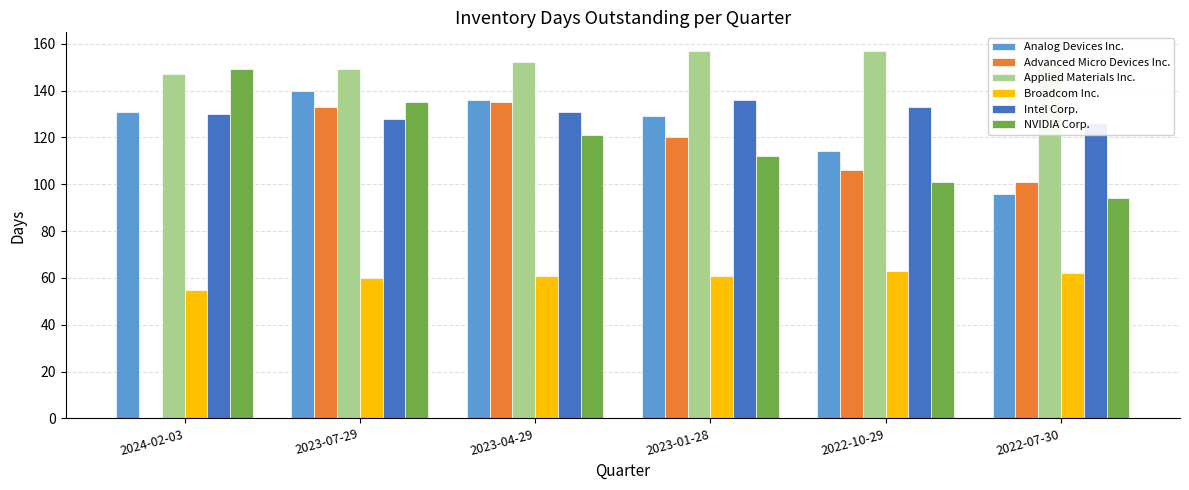

What is the label of the 4th bar from the left?

2023-01-28